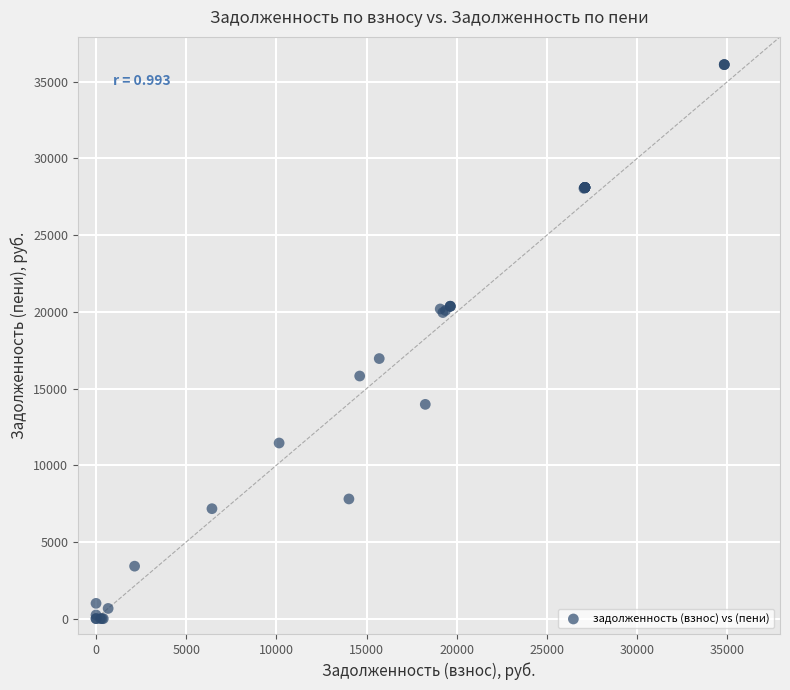

What Y value in the scatter plot is closest to 18058?

16954.0